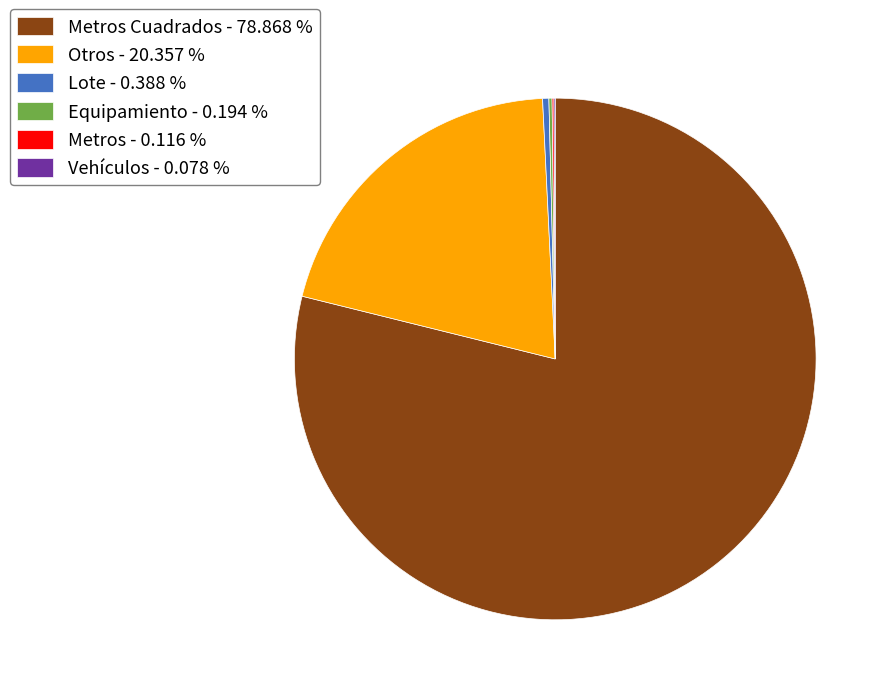

Which category has the biggest portion of the pie?

Metros Cuadrados - 78.868 %